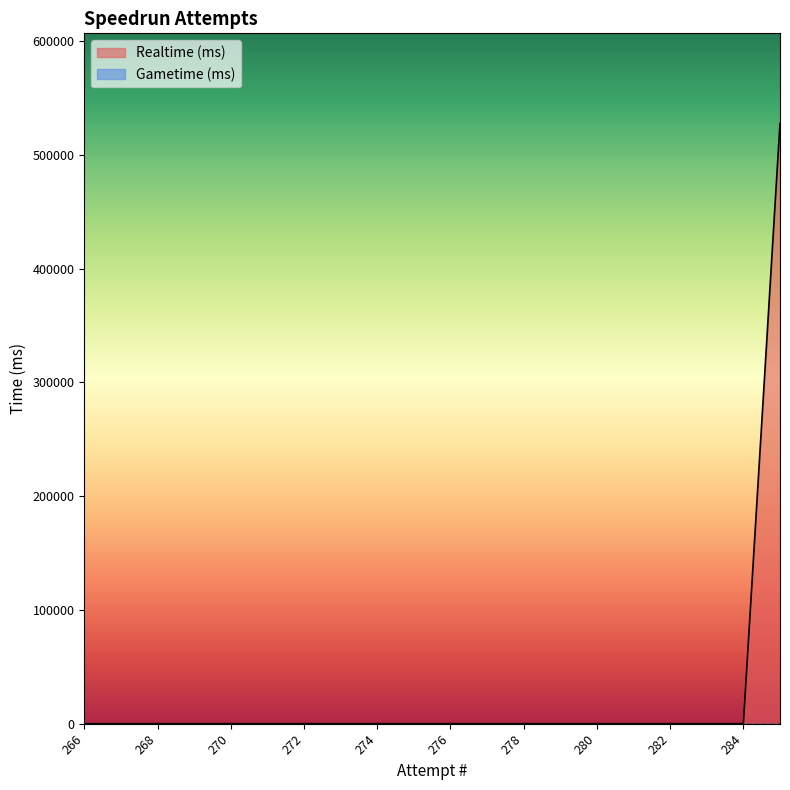

The value at 277 is -210542. True or false?

False